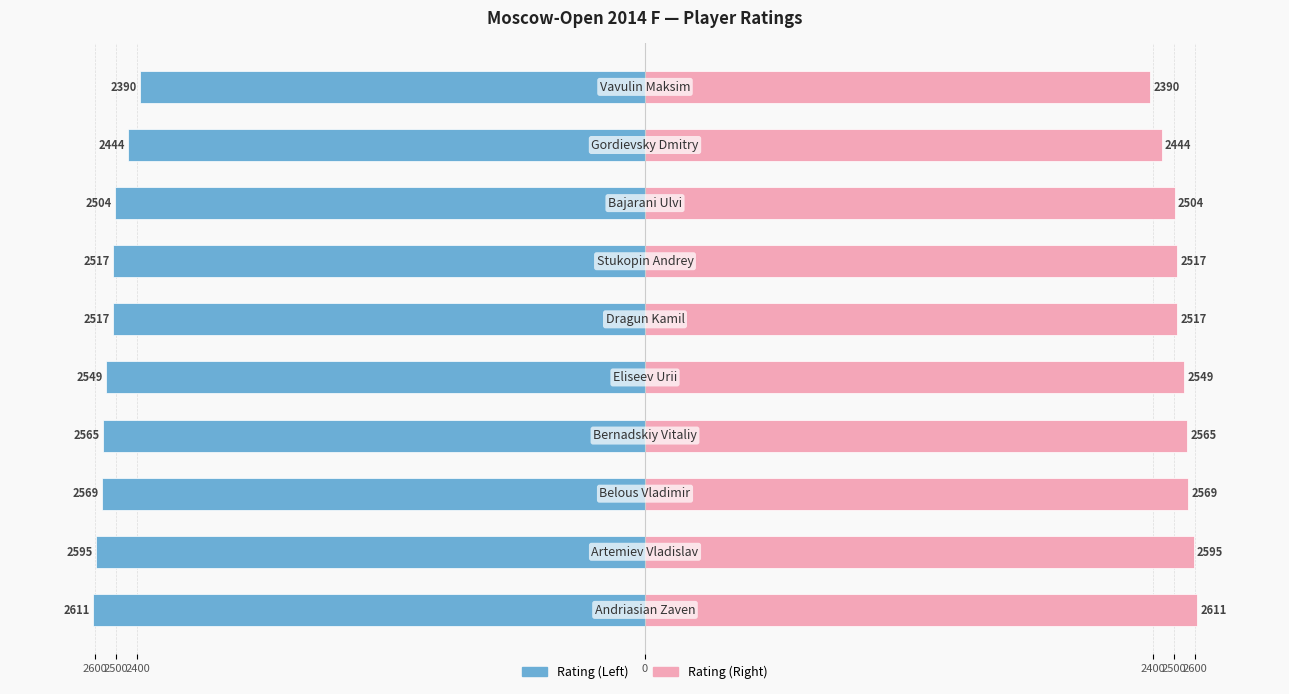

The Rating (Left) series shows -3486 at 2500. True or false?

False